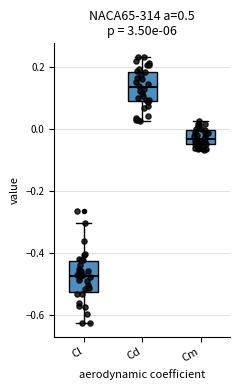

Where does the lower whisker of the box for Cl end on the y-axis? The values are not printed on the chart, so give them approximately, as read against the axis.

-0.62